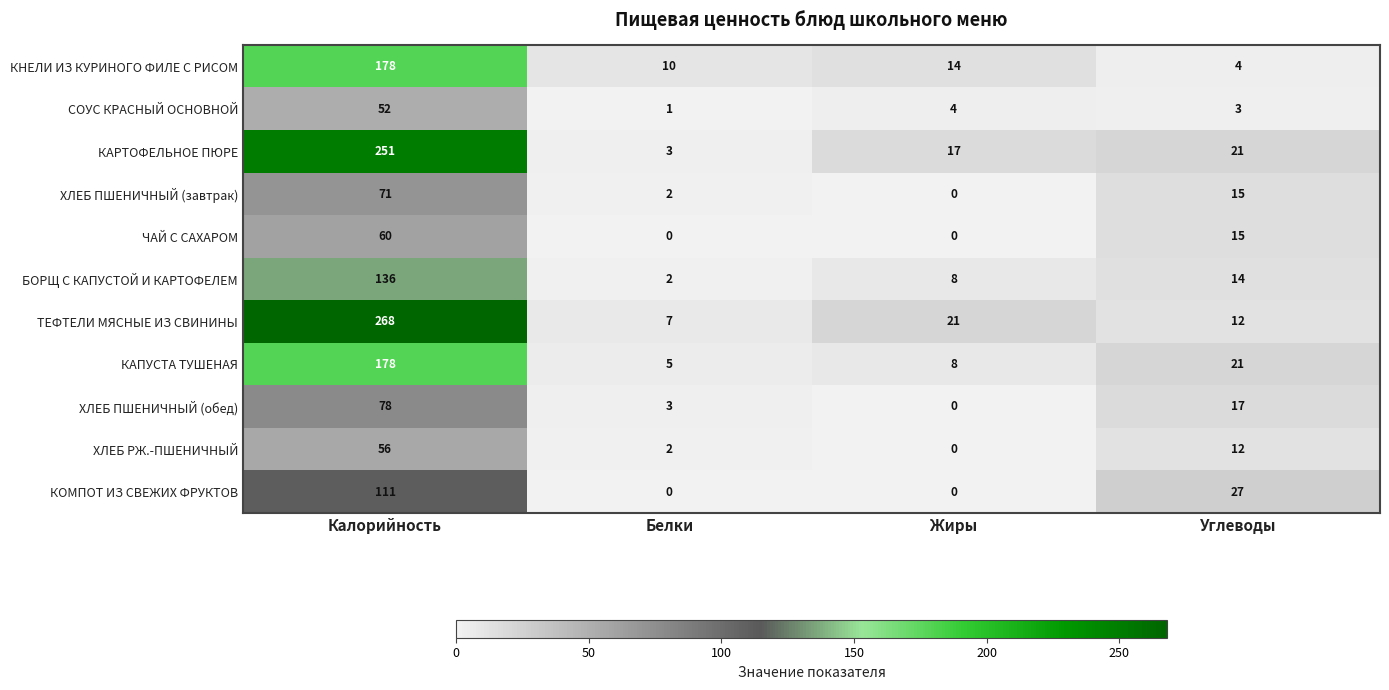

What is the maximum value shown in the chart?

268